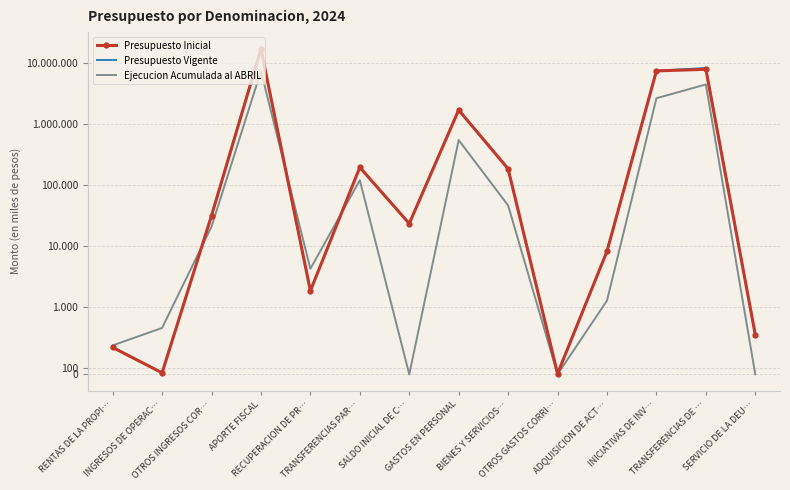

True or false: Presupuesto Inicial and Presupuesto Vigente cross at least once.

False